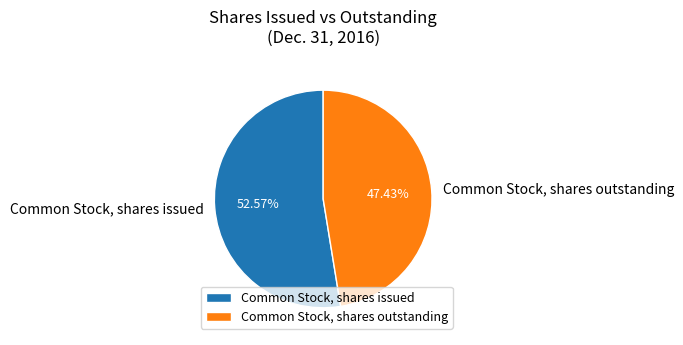

The Common Stock, shares issued slice represents 38% of the pie. True or false?

False